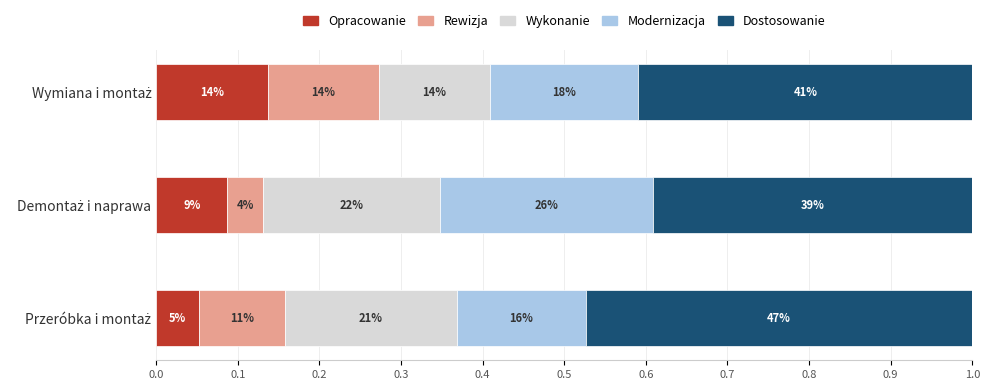

What are all the series names shown in the legend?

Opracowanie, Rewizja, Wykonanie, Modernizacja, Dostosowanie